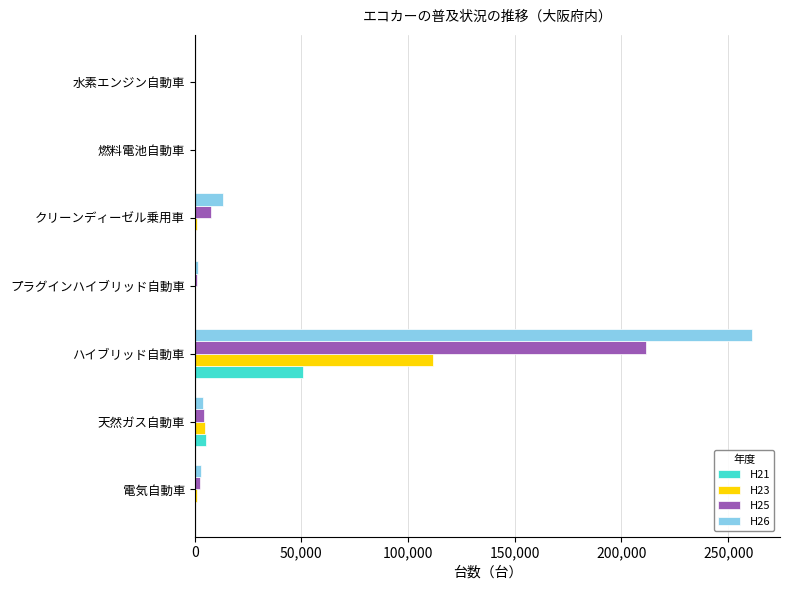

True or false: H25 has a value of 211721 at ハイブリッド自動車.

True